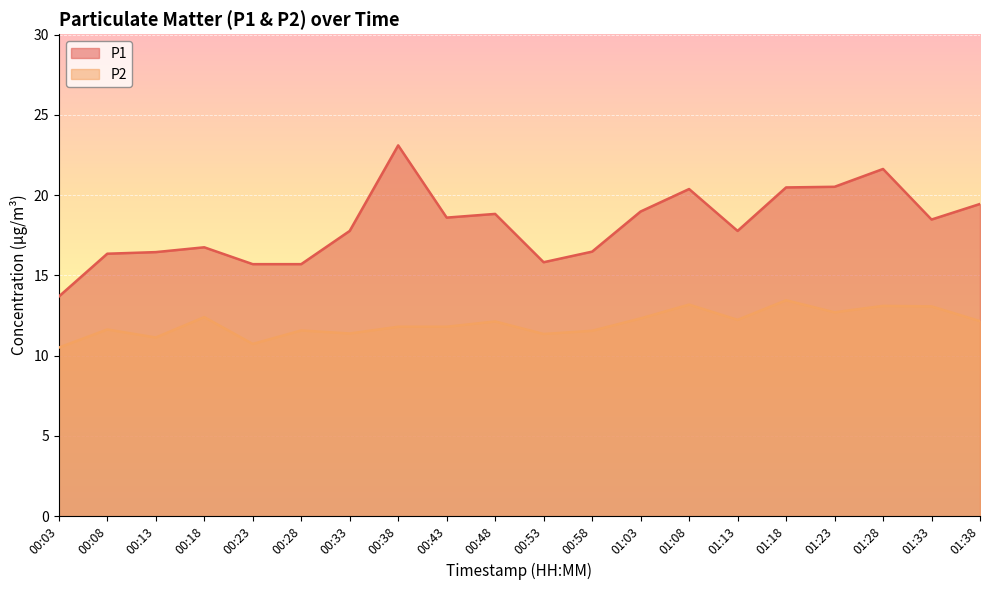

Between 00:23 and 01:28, which is larger?

01:28